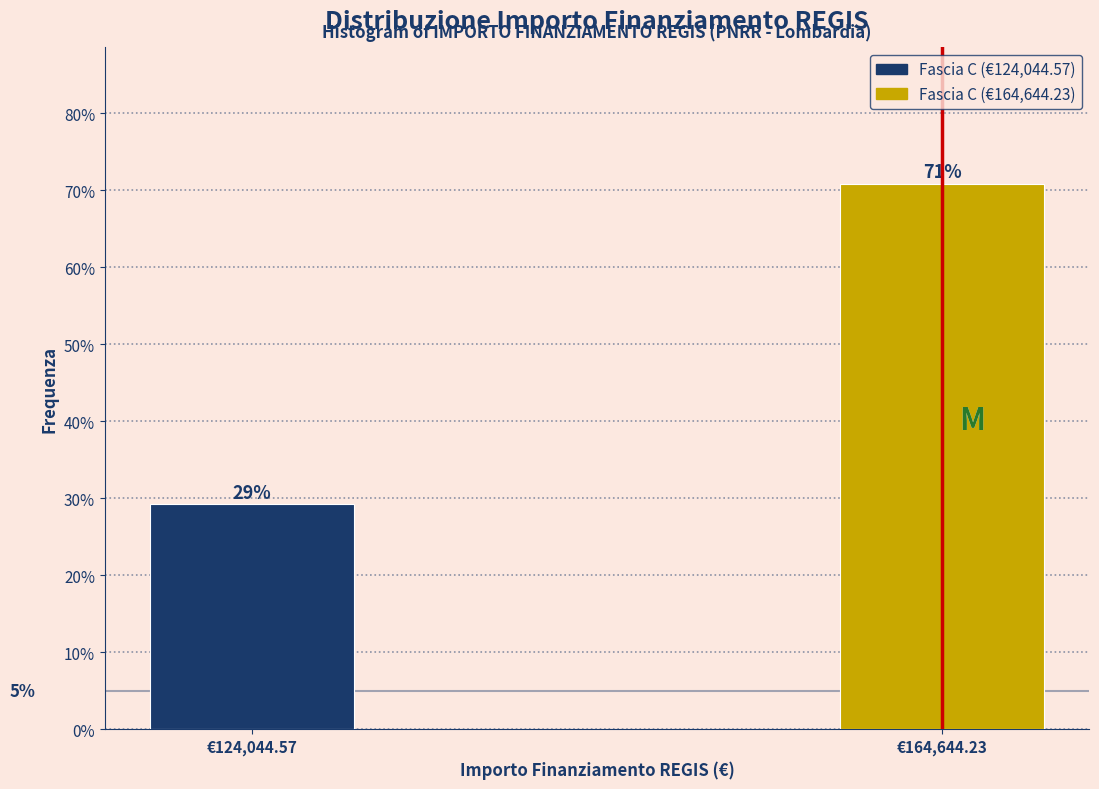

What is the minimum value shown in the chart?

29.2